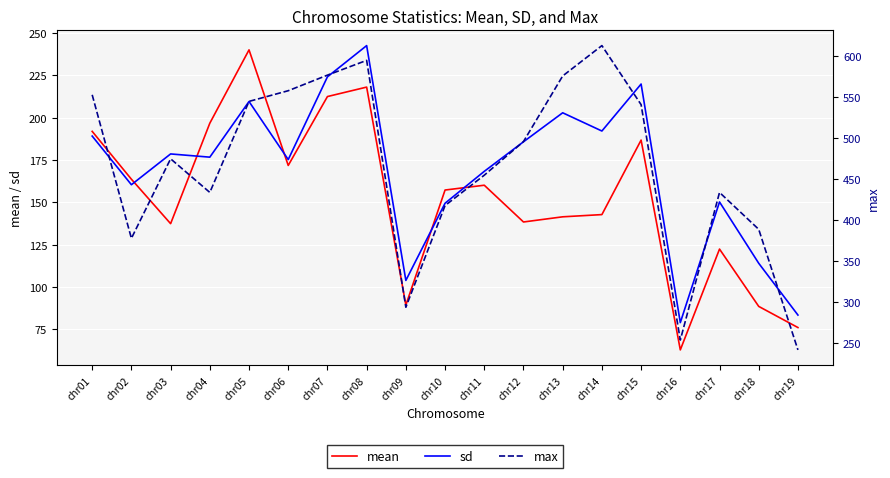

What is the highest value of the sd series?

242.6